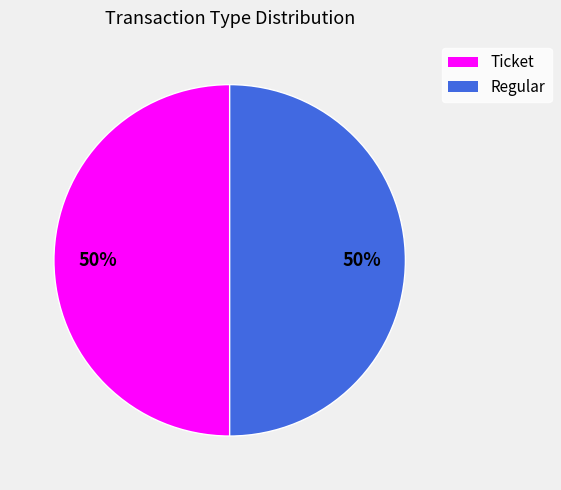

To the nearest percent, what percentage of the pie is Ticket?

50%